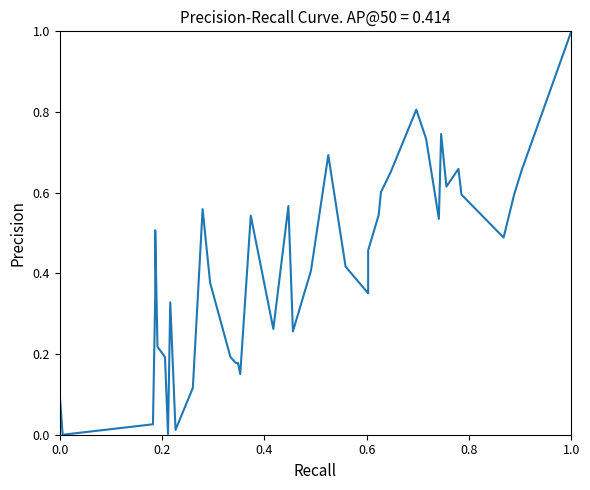

True or false: there are more than 0 points higher than both neighbors.

True